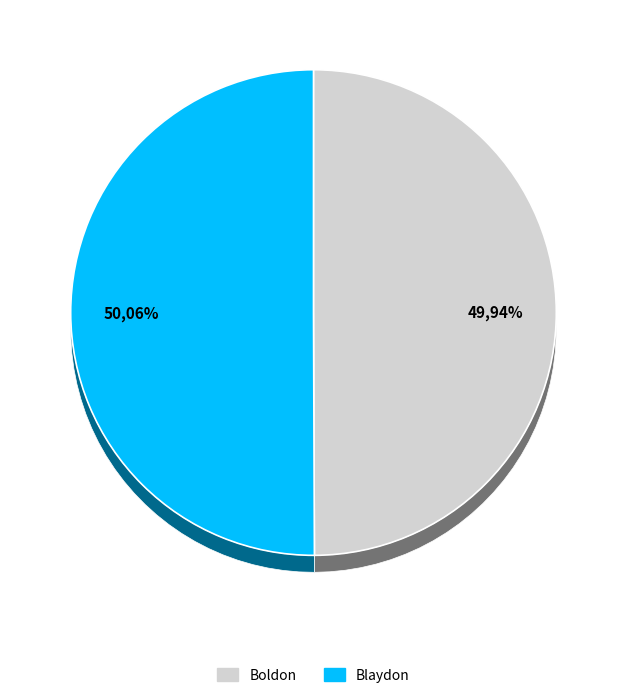

Does any single category account for the majority?

Yes